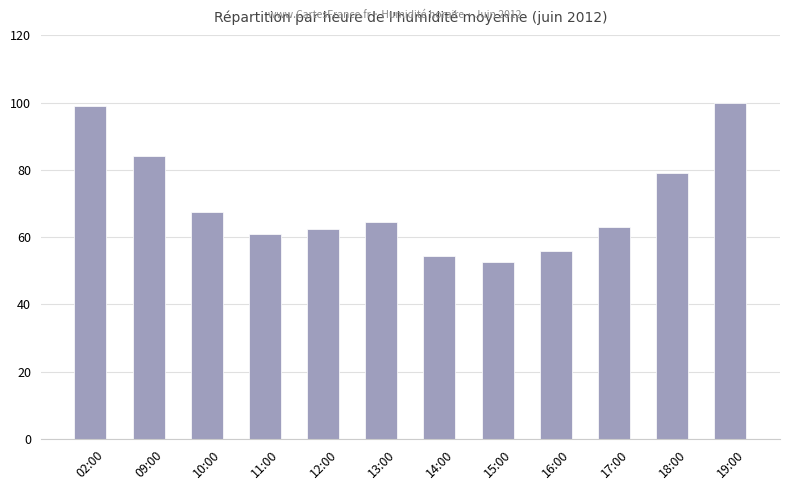

What is the greatest value displayed?

100.0